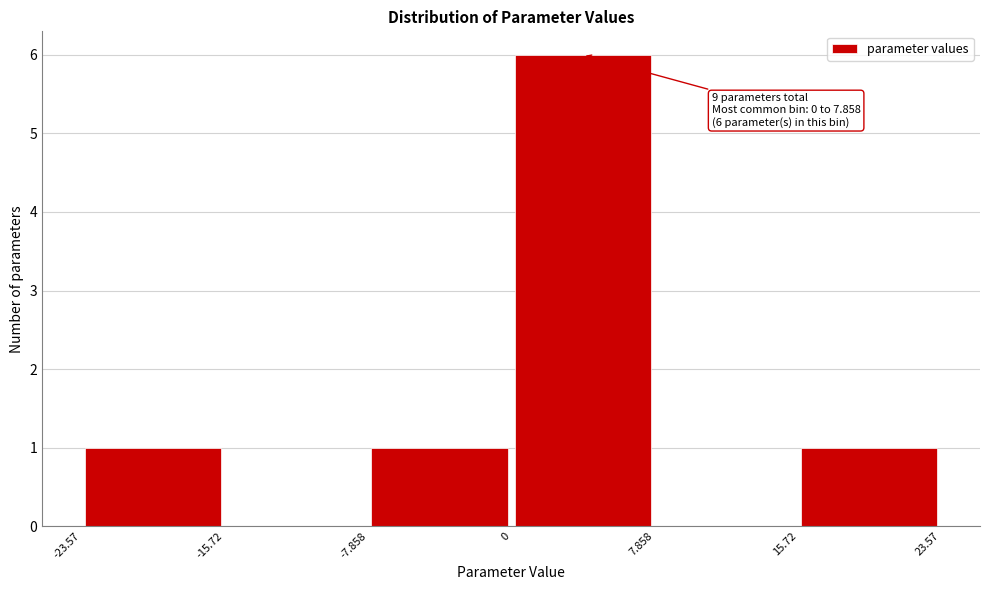

Over which range of the x-axis is the bar tallest?

0 to 7.858